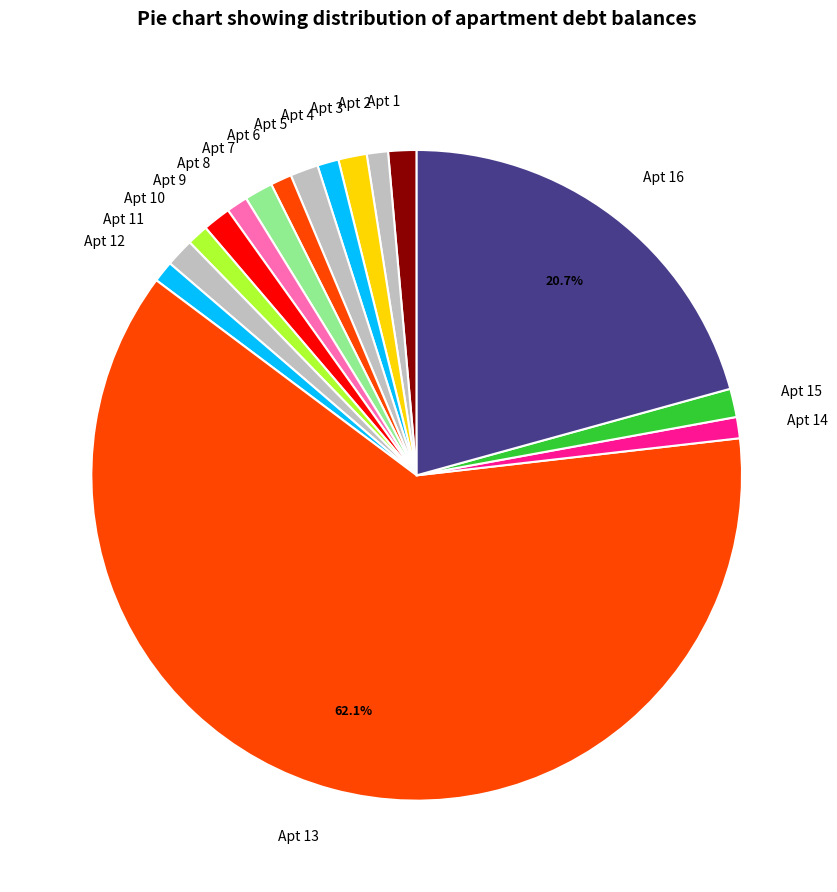

Which category has the biggest portion of the pie?

Apt 13